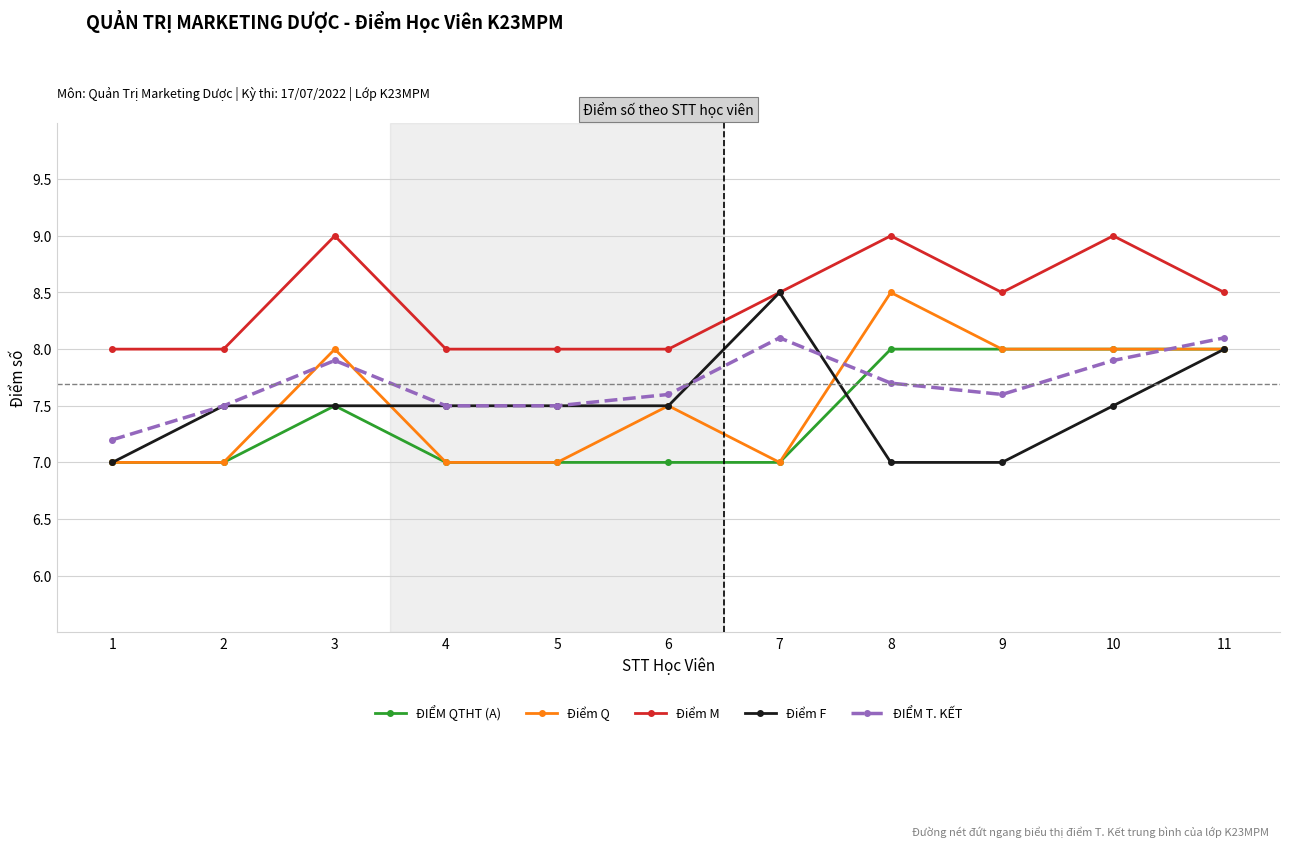

What is the spread (max minus min) of values at 7?

1.5